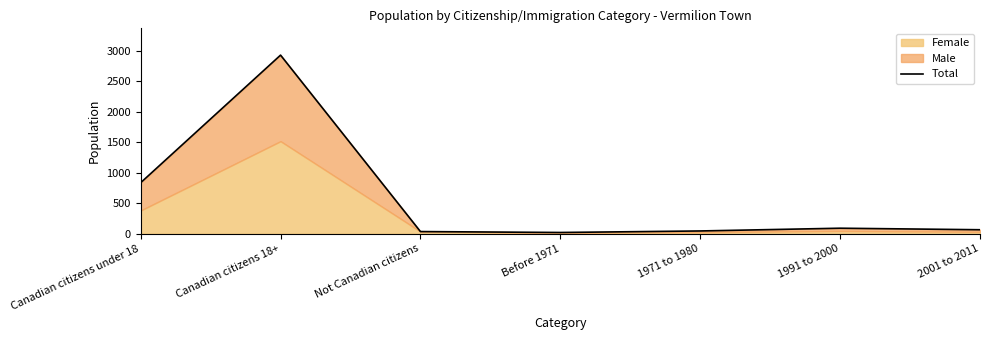

Does the chart display data point markers on the line(s)?

No